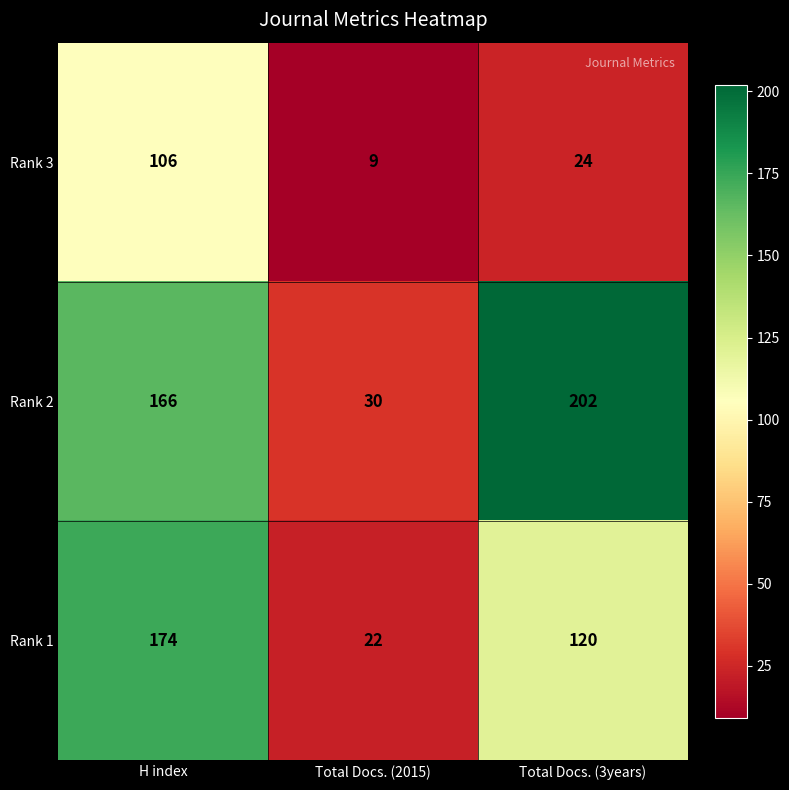

Count the Rank 2 values in the range 30 to 202.

3